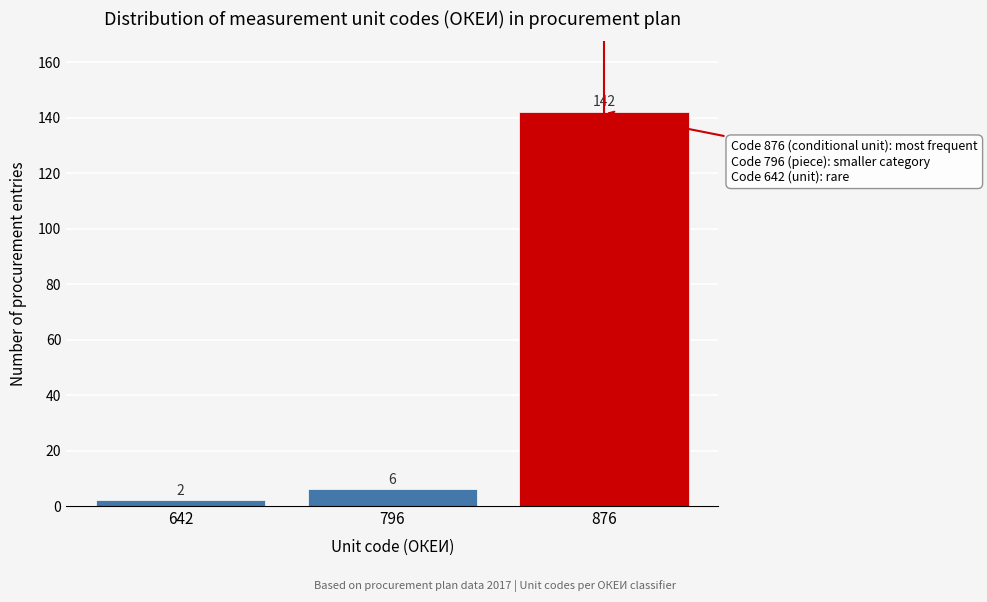

Reading left to right, transcribe all the data shown in this chart.

642=2	796=6	876=142